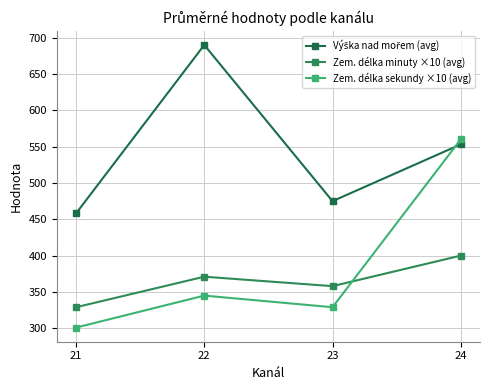

How many Zem. délka minuty ×10 (avg) values are between 358 and 400?

3